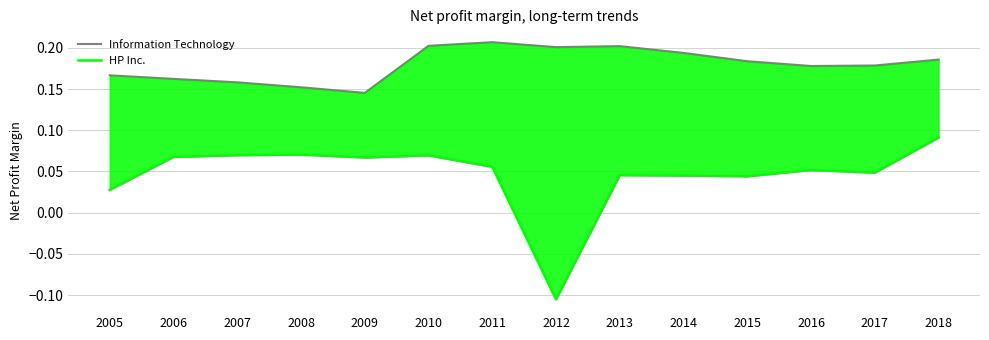

What are all the series names shown in the legend?

Information Technology, HP Inc.